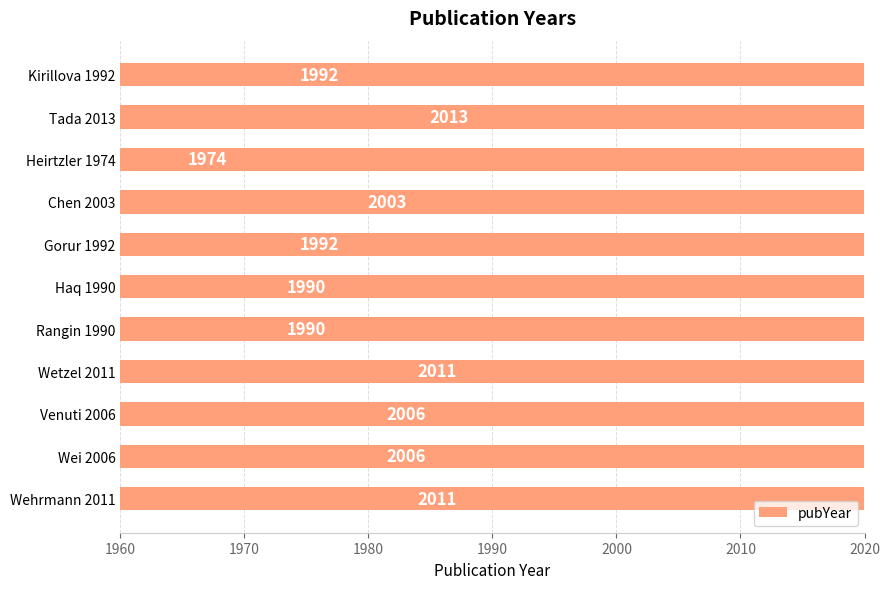

What is the difference between the maximum and second lowest values?

23